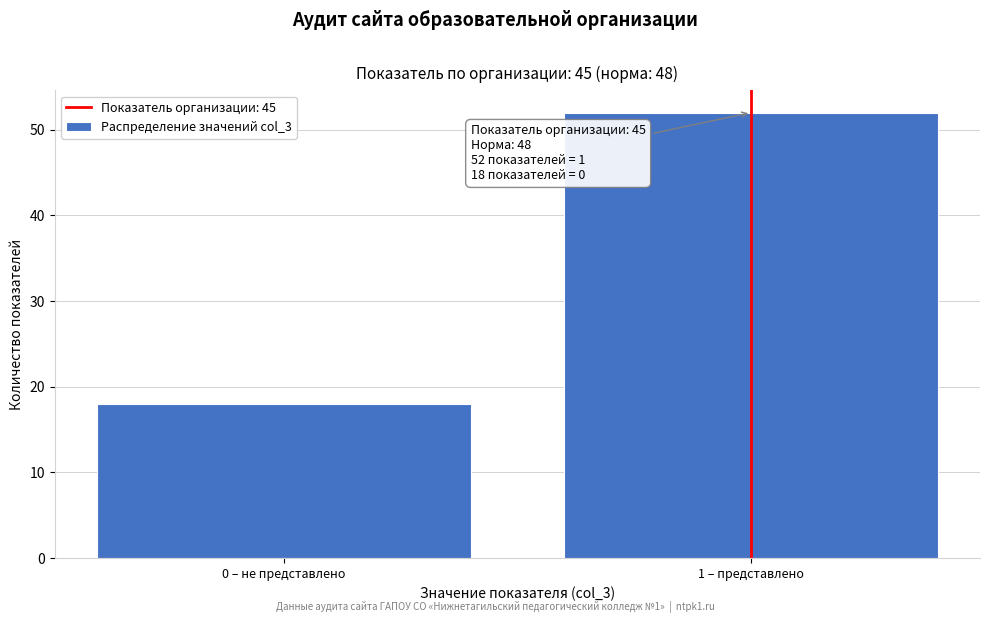

Reading left to right, list all the values displayed in this chart.

0 – не представлено=18	1 – представлено=52